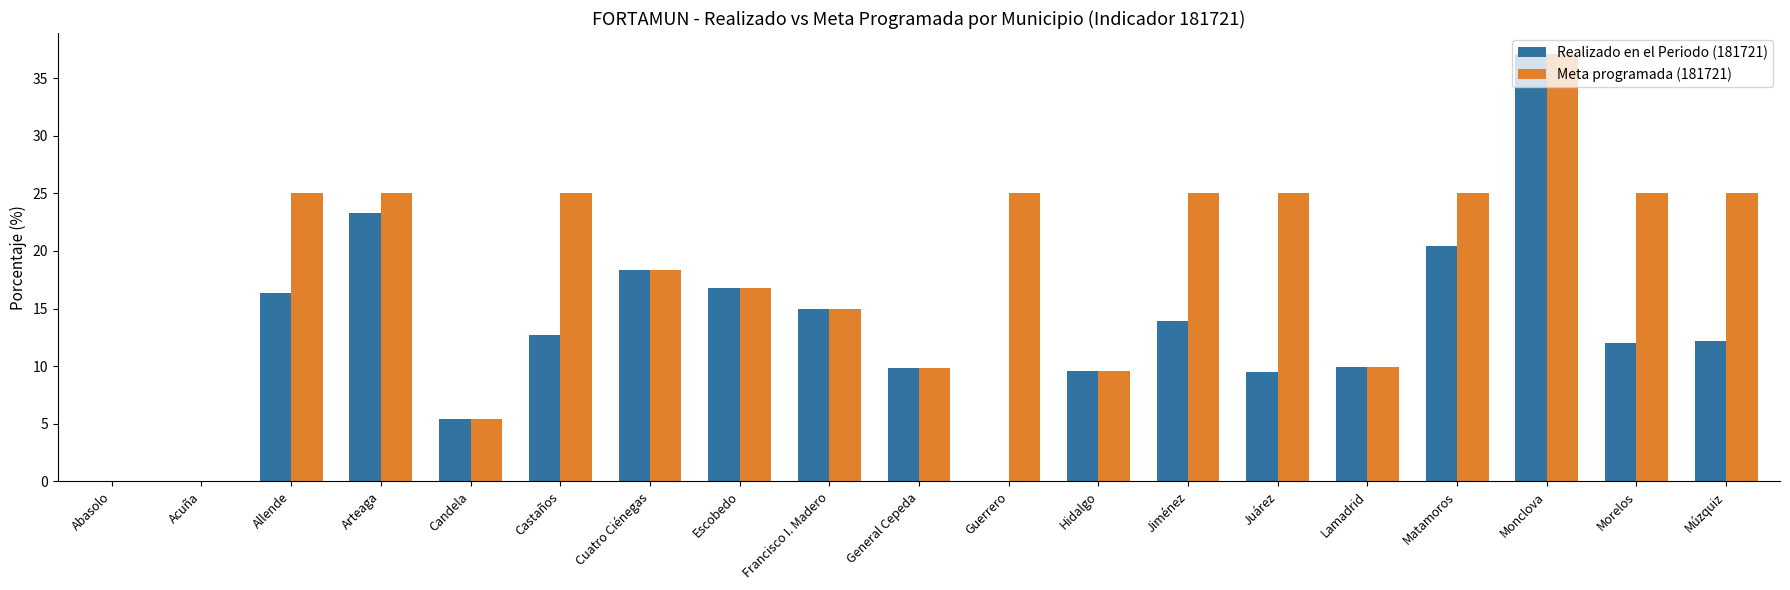

At which label does Meta programada (181721) reach its peak?

Monclova